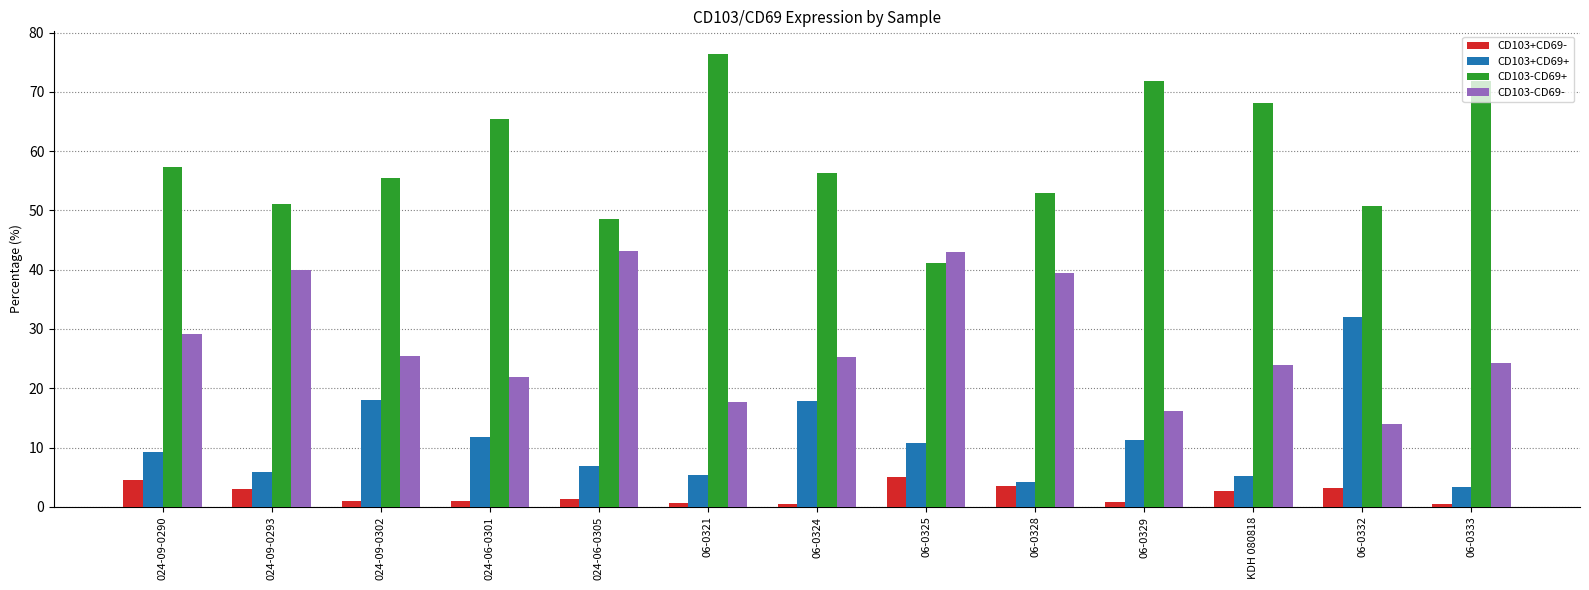

What is the sum of all CD103+CD69- values?

27.9